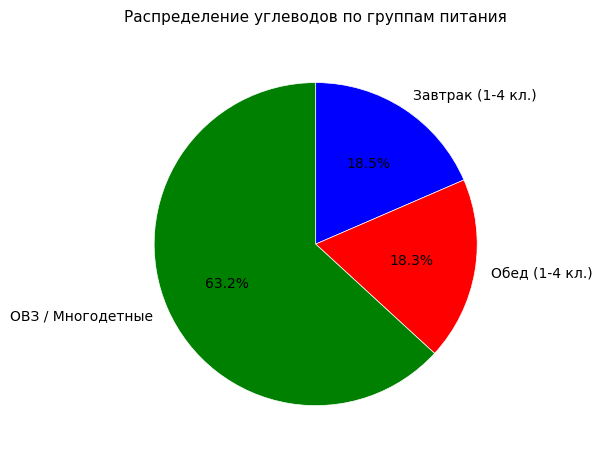

Combined, what portion of the pie is Обед (1-4 кл.) and ОВЗ / Многодетные?

81.5%